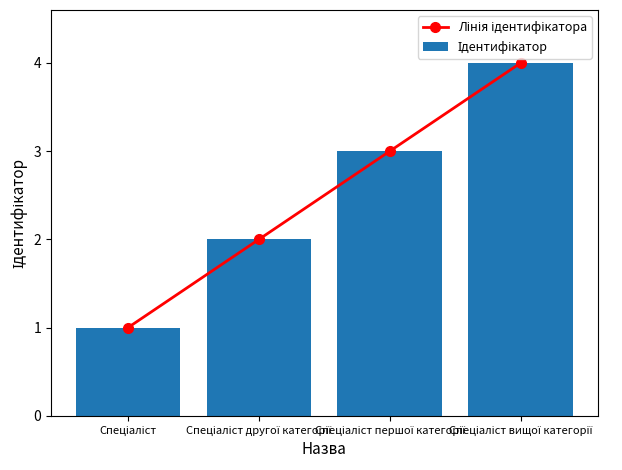

How many data points does each series have?

4